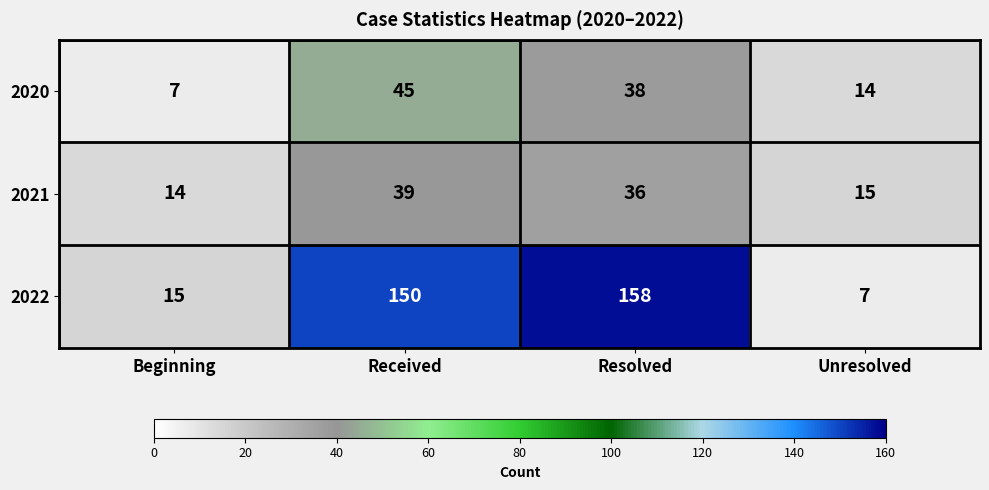

The 2022 series shows 276 at Resolved. True or false?

False